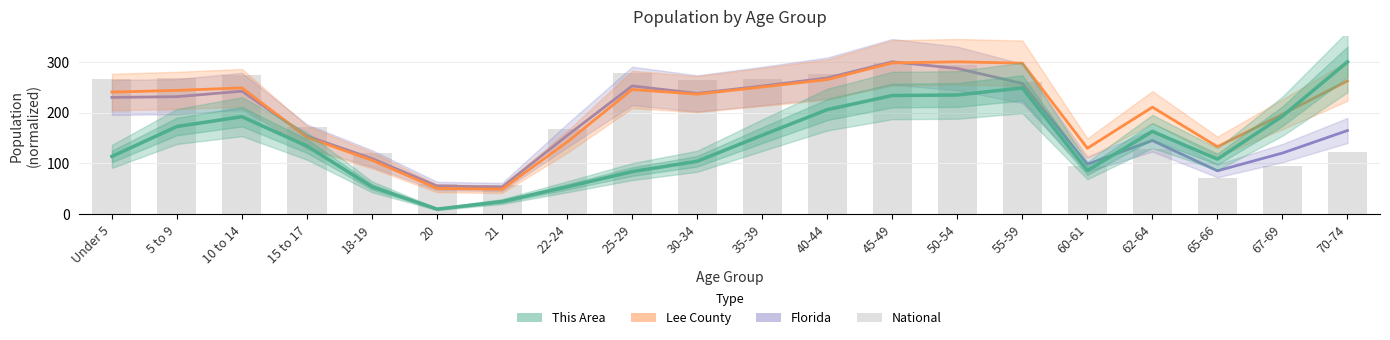

At which category does the chart reach its minimum across all series?

20